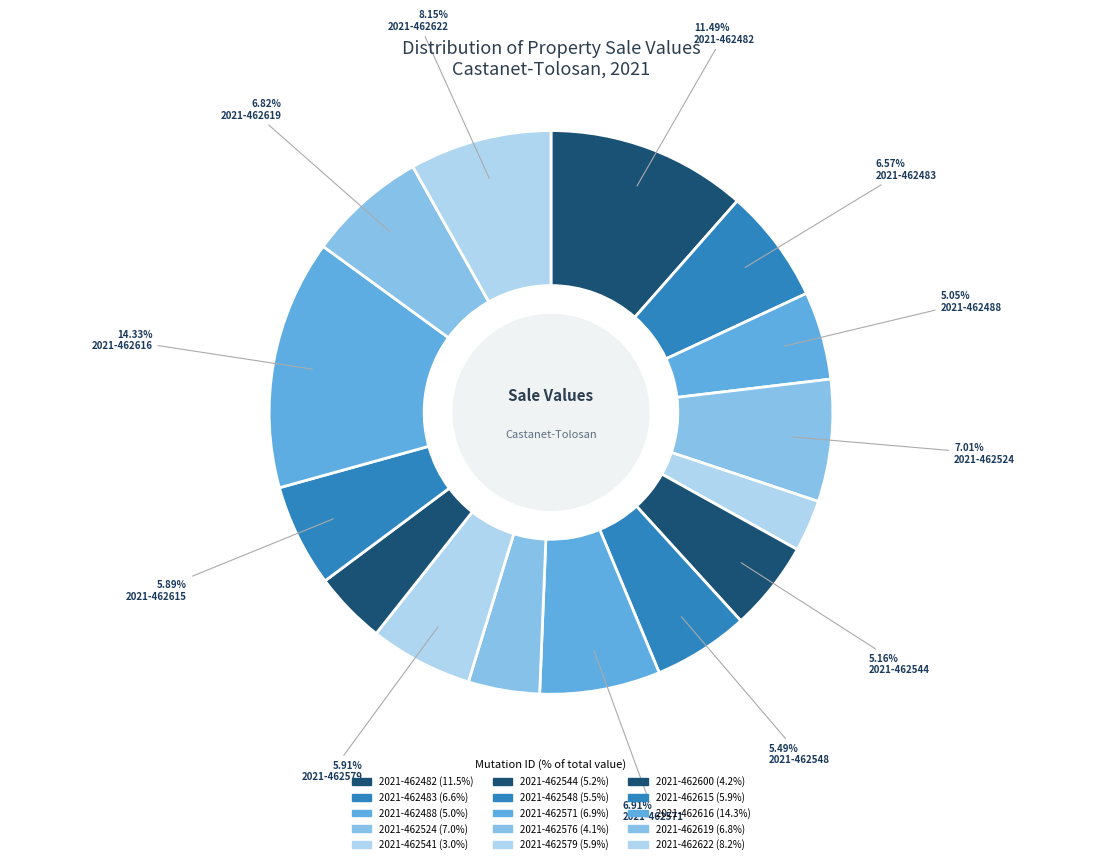

How many segments does this pie chart have?

15